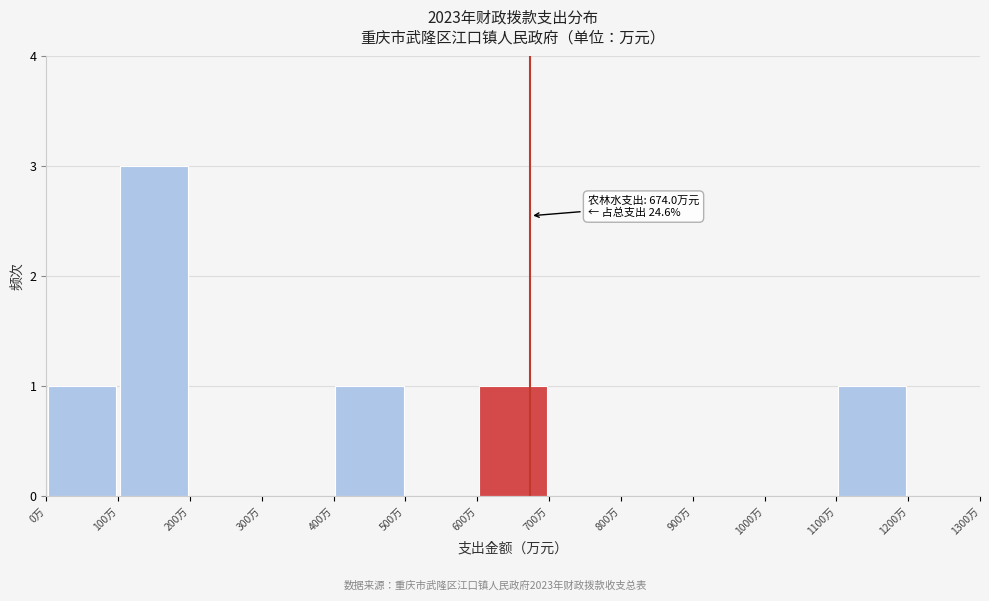

Over which range of the x-axis is the bar tallest?

100 to 200